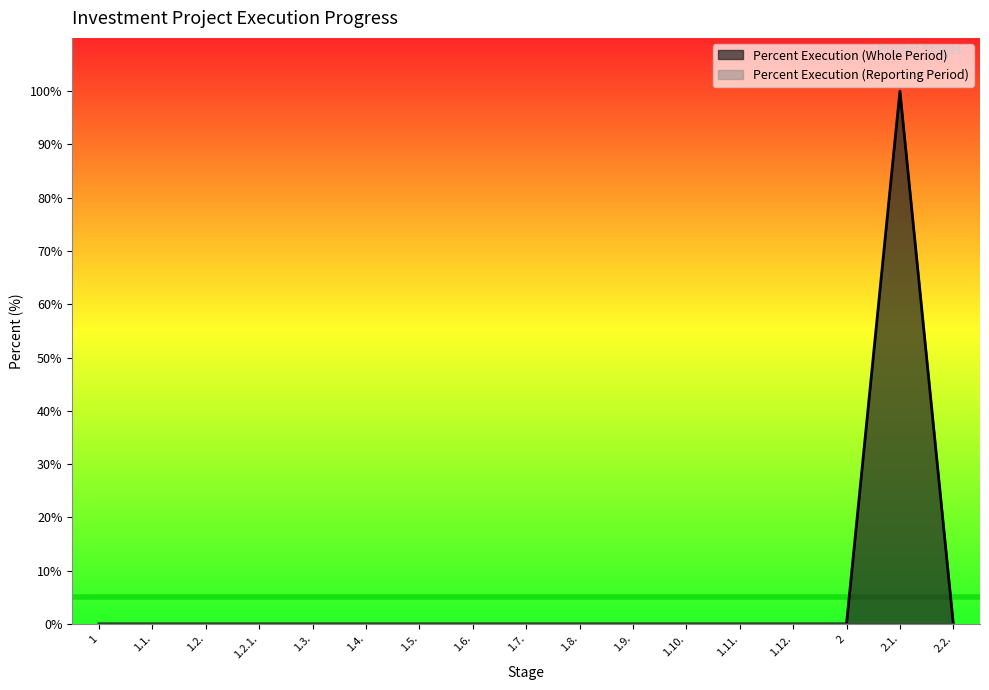

What is the average value?

6